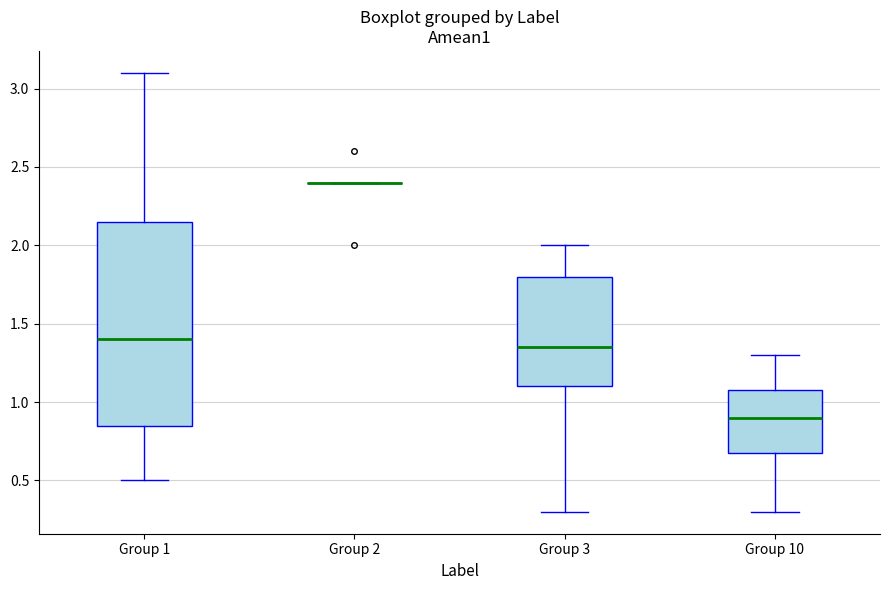

Where is the upper edge of the box for Group 10 on the y-axis? The values are not printed on the chart, so give them approximately, as read against the axis.

1.10